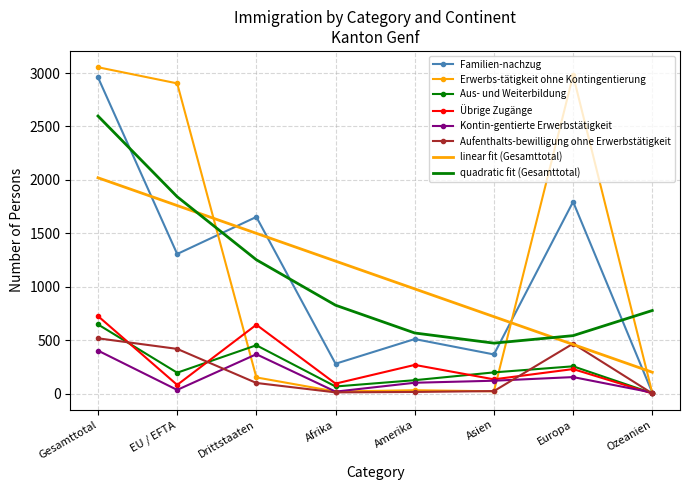

At which label does Familien-nachzug reach its minimum?

Ozeanien